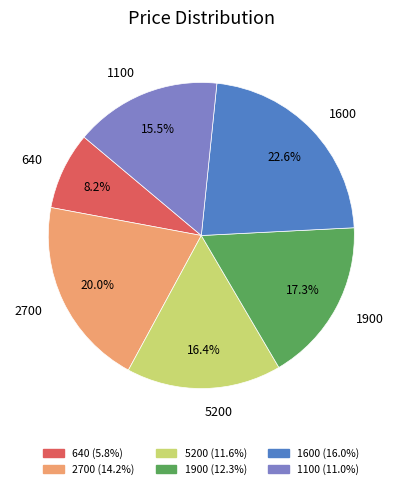

How many slices are in this pie chart?

6